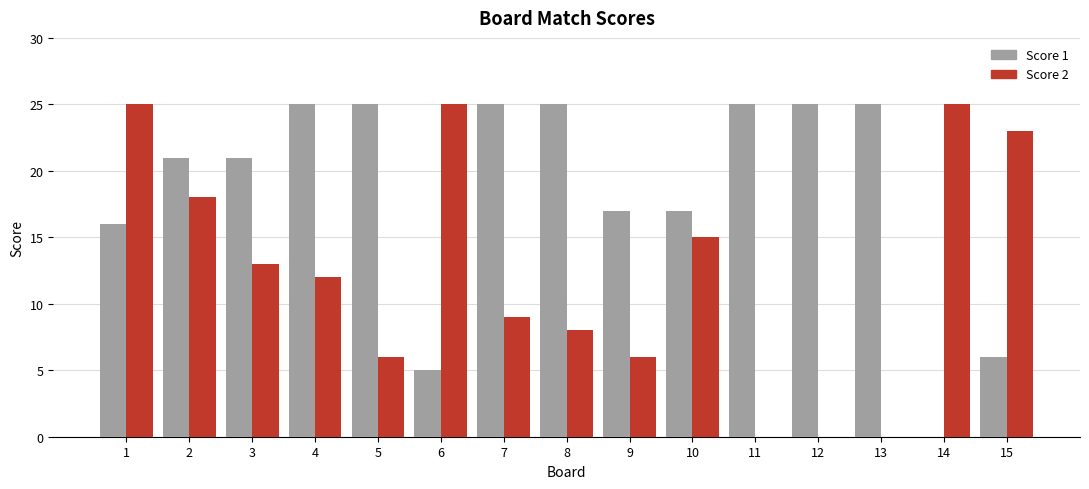

What is the sum of all Score 2 values?

185